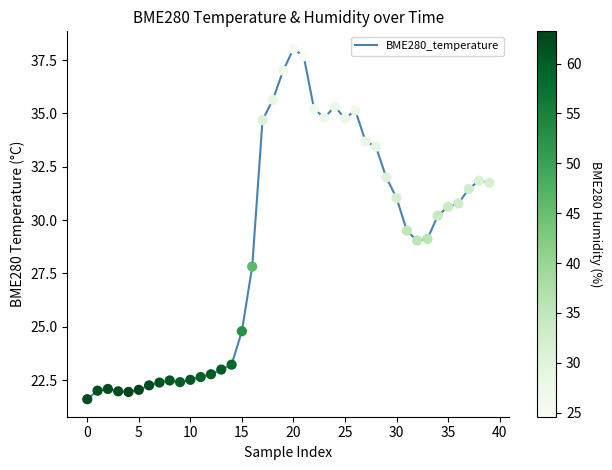

What is the greatest value displayed?

38.0